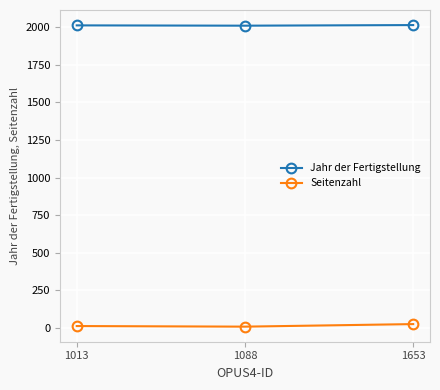

What is the minimum value shown in the chart?

6